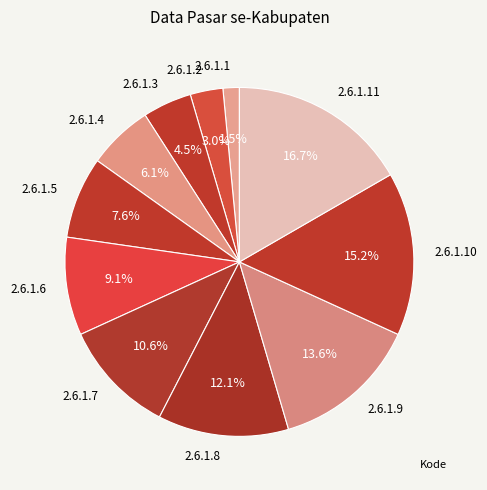

Is there any slice that represents more than half of the pie?

No